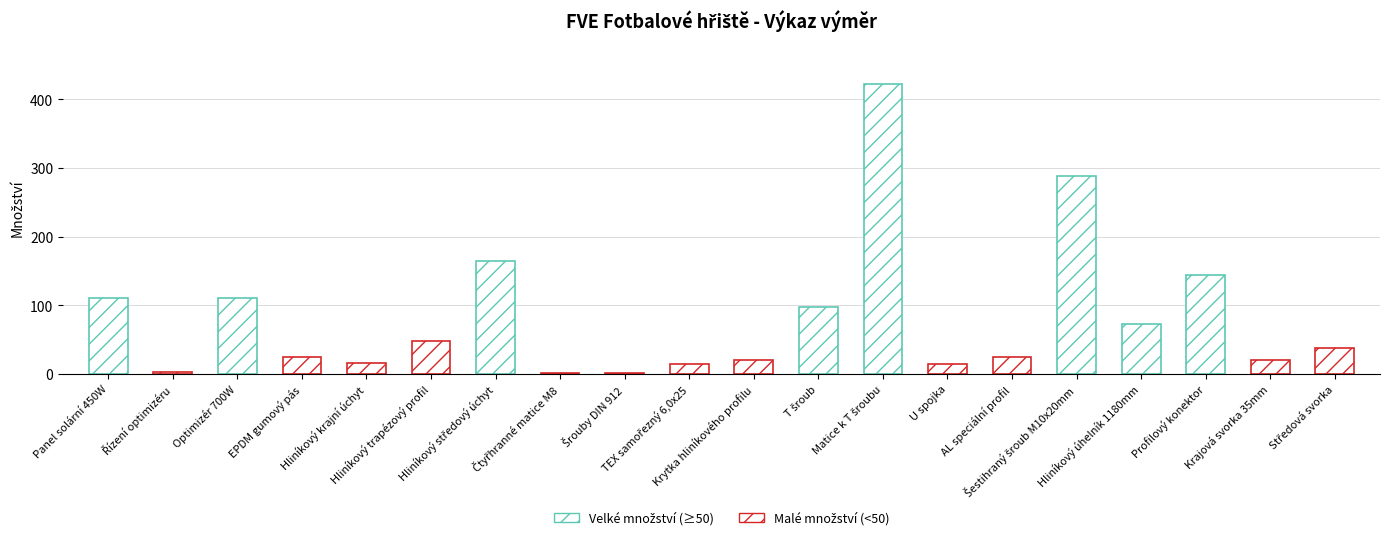

Rank the categories by value from lowest to highest.

Čtyřhranné matice M8, Šrouby DIN 912, Řízení optimizéru, TEX samořezný 6,0x25, U spojka, Hliníkový krajní úchyt, Krytka hliníkového profilu, Krajová svorka 35mm, EPDM gumový pás, AL speciální profil, Středová svorka, Hliníkový trapézový profil, Hliníkový úhelník 1180mm, T šroub, Panel solární 450W, Optimizér 700W, Profilový konektor, Hliníkový středový úchyt, Šestihraný šroub M10x20mm, Matice k T šroubu